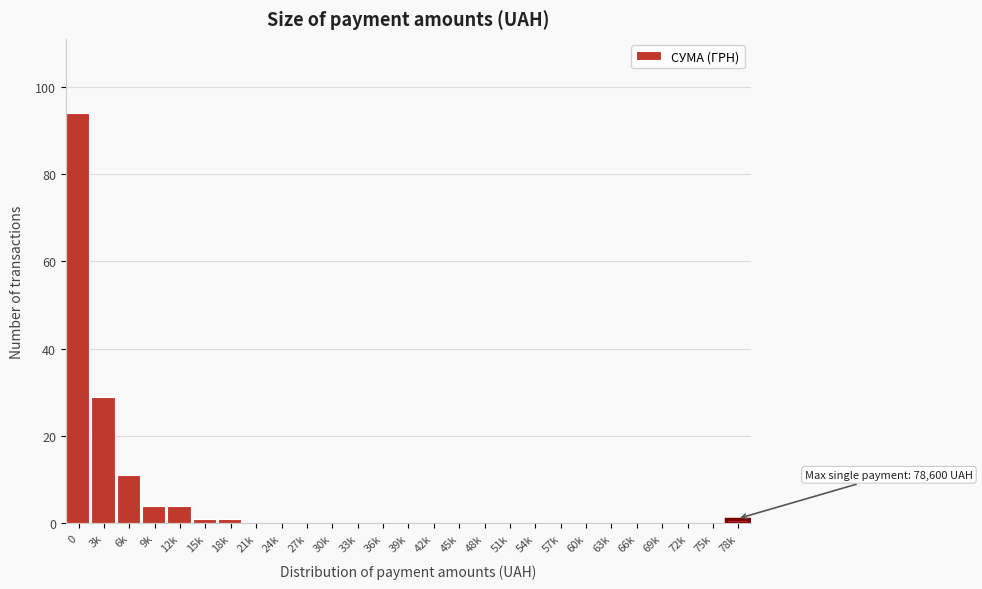

Reading left to right, extract all data points from this chart.

0=94	3k=29	6k=11	9k=4	12k=4	15k=1	18k=1	21k=0	24k=0	27k=0	30k=0	33k=0	36k=0	39k=0	42k=0	45k=0	48k=0	51k=0	54k=0	57k=0	60k=0	63k=0	66k=0	69k=0	72k=0	75k=0	78k=1